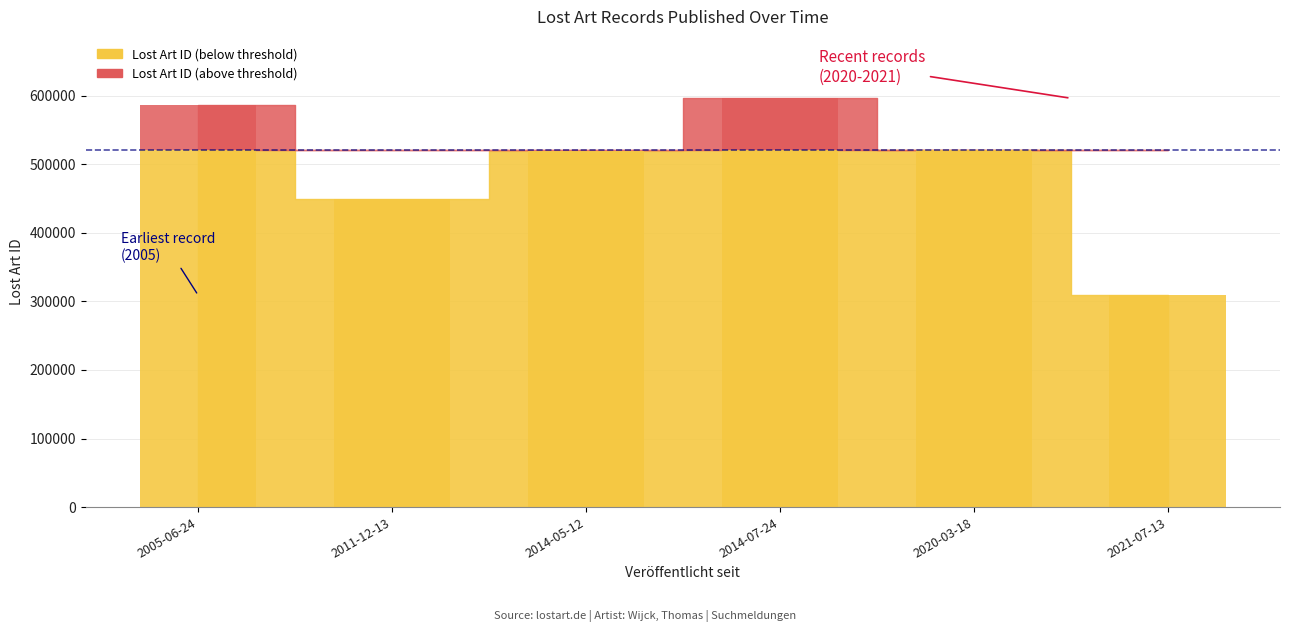

At which label is the value closest to 452465?

2011-12-13